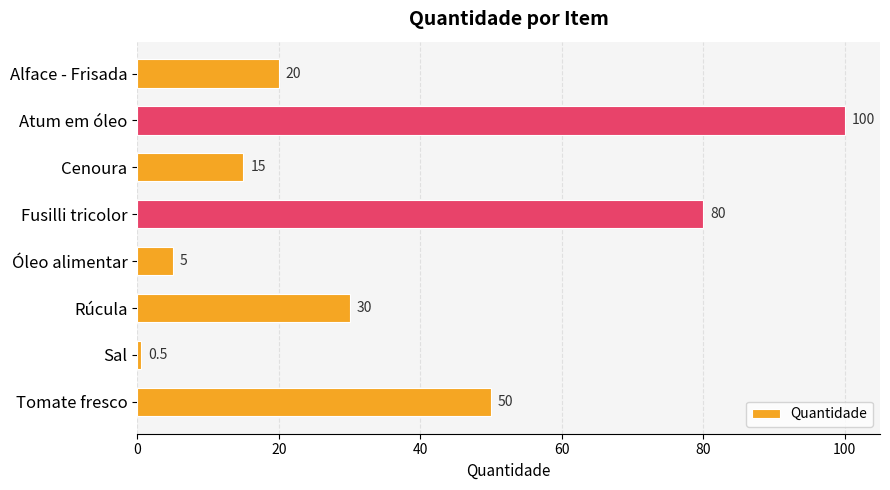

What is the smallest value displayed?

0.5